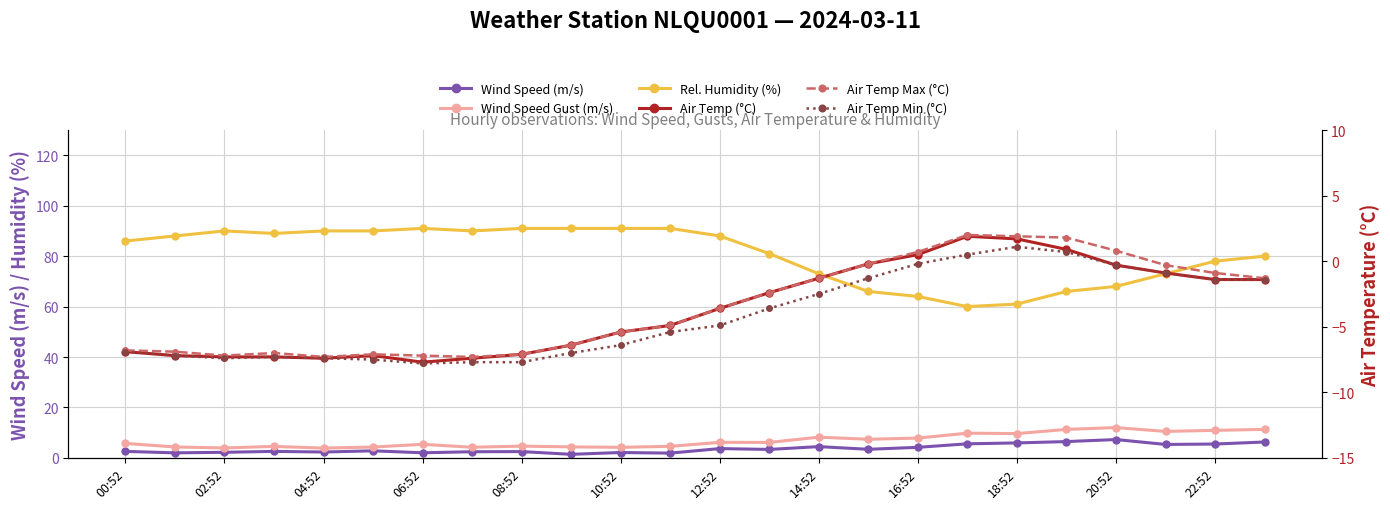

What is the maximum value shown in the chart?

91.0